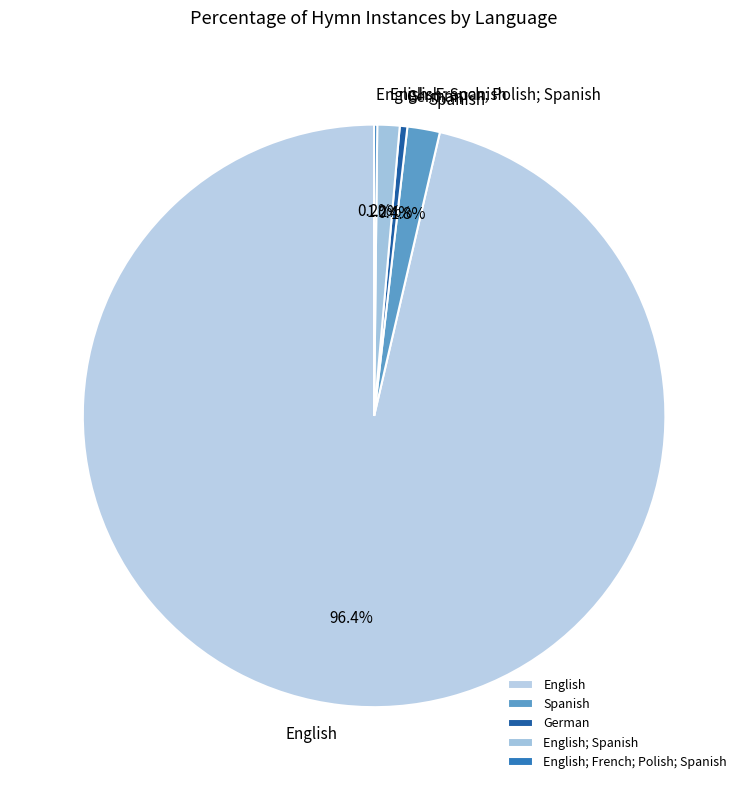

Does any single category account for the majority?

Yes